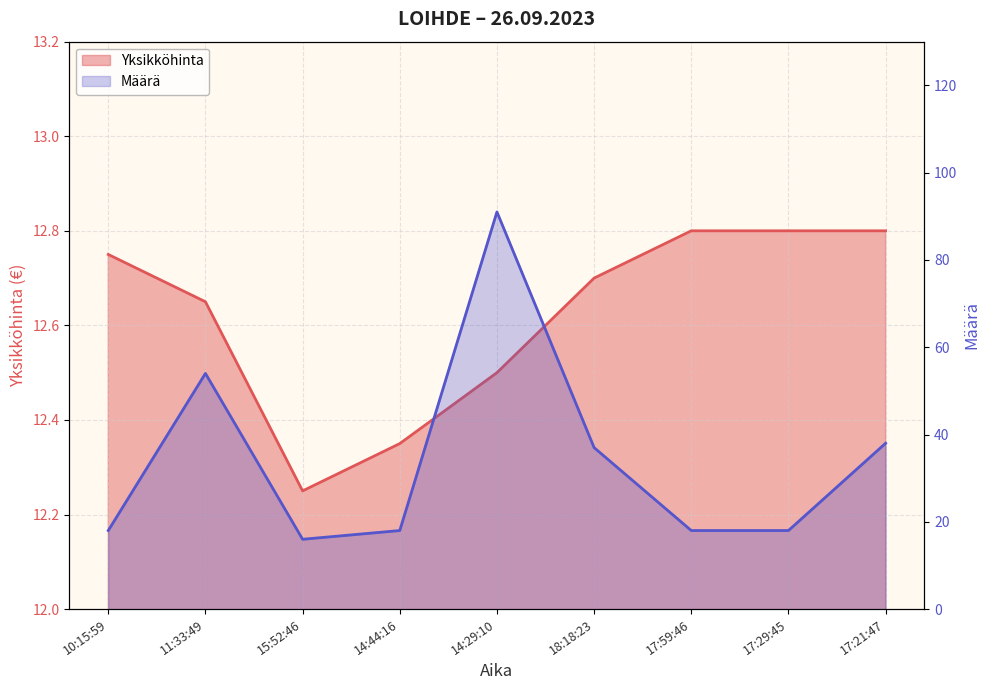

Reading left to right, extract all data points from this chart.

Yksikköhinta: 12.8	12.7	12.2	12.3	12.5	12.7	12.8	12.8	12.8
Määrä: 18.0	54.0	16.0	18.0	91.0	37.0	18.0	18.0	38.0